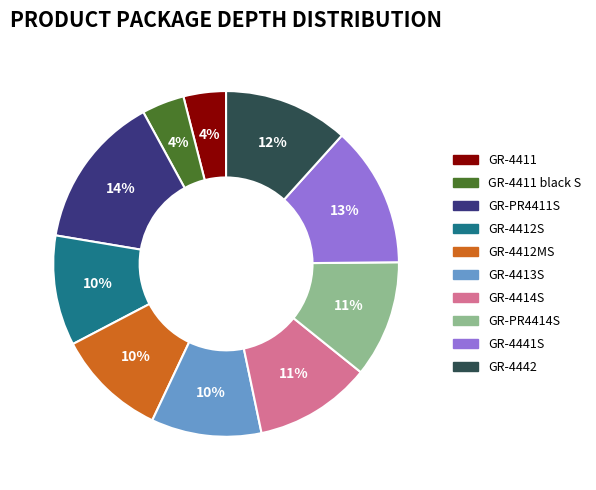

Is GR-4412MS the majority of the pie?

No